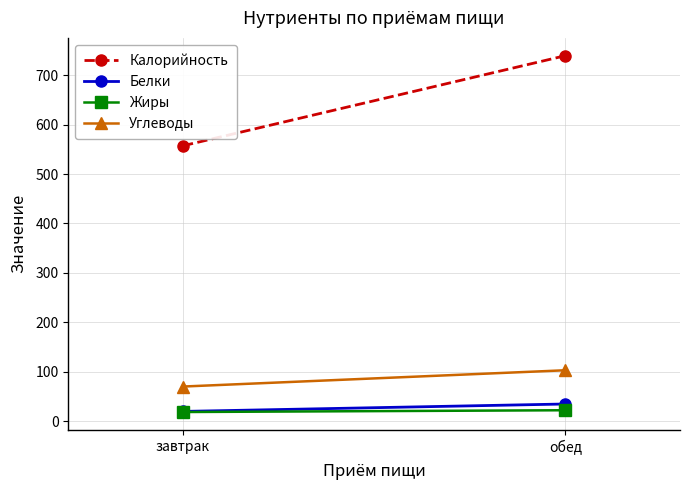

At how many categories does at least one series exceed 640?

1